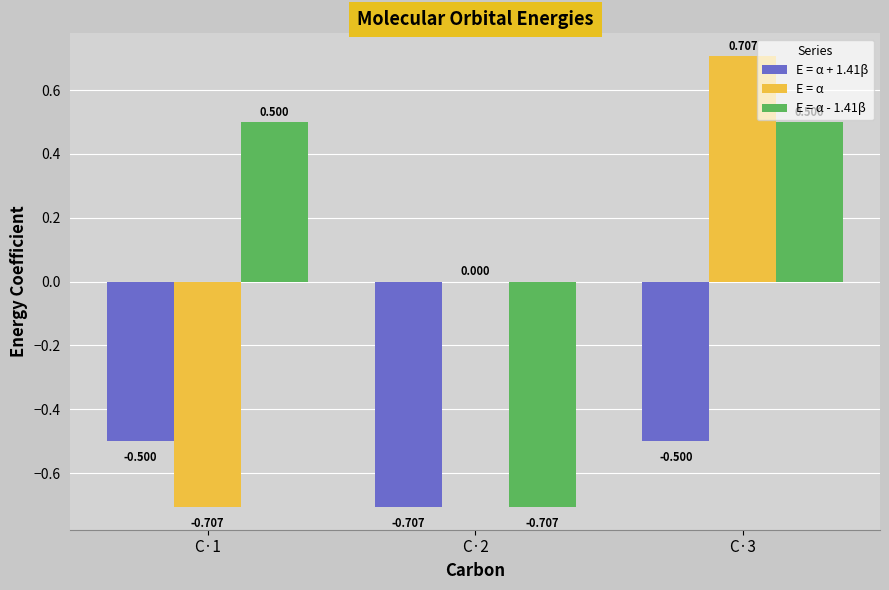

How many distinct data groups are displayed?

3